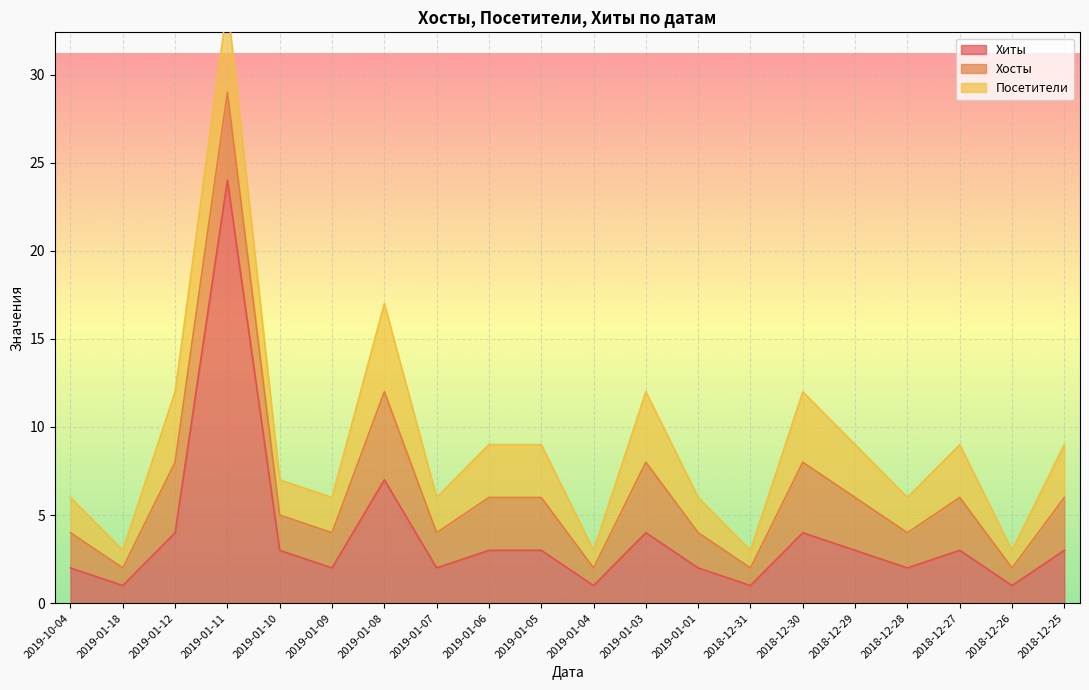

What is the label of the 11th point from the right?

2019-01-05